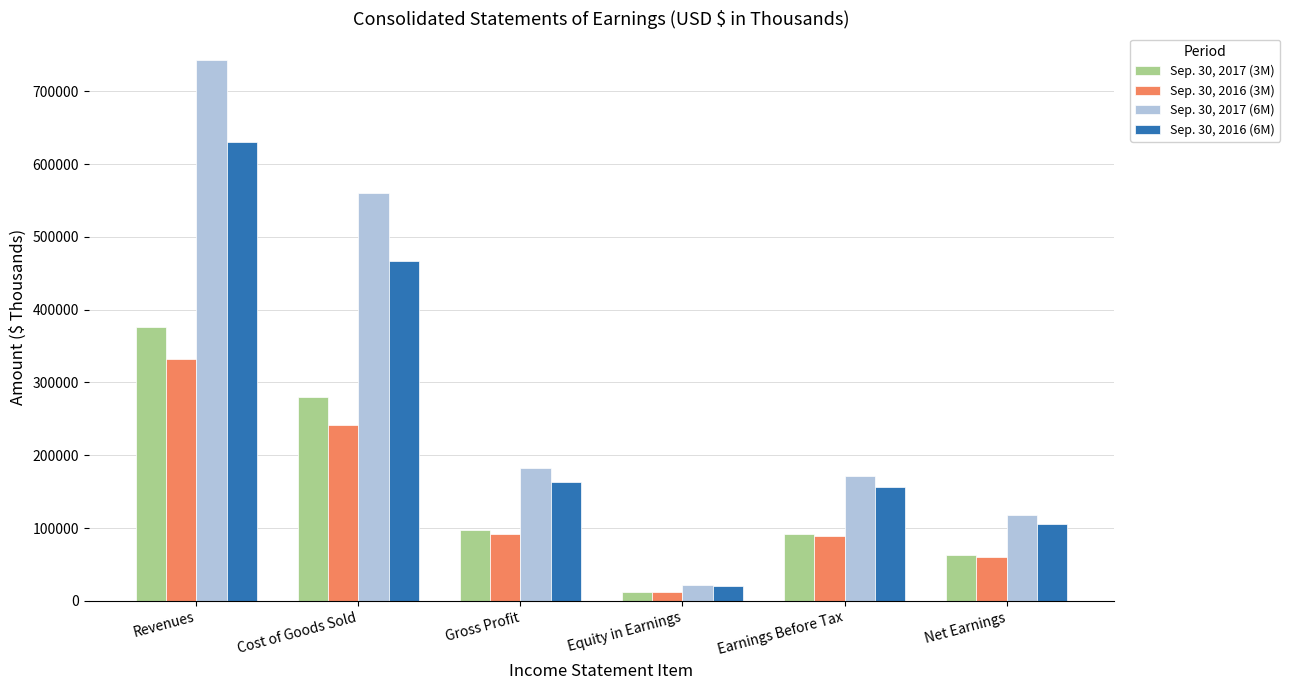

What is the difference between the highest and lowest values at Revenues?

409778